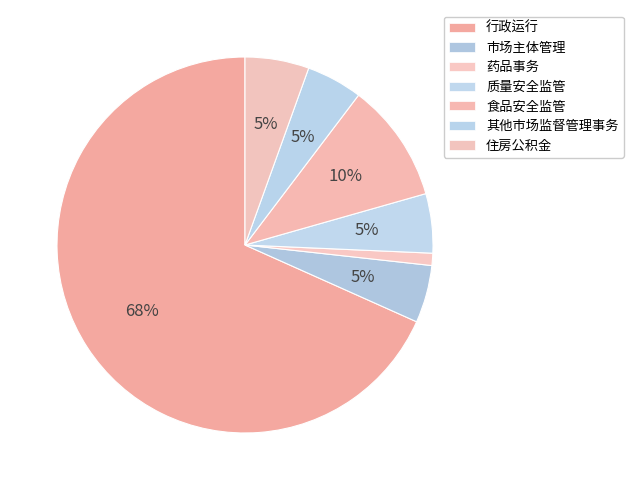

To the nearest percent, what portion does 质量安全监管 represent?

5%